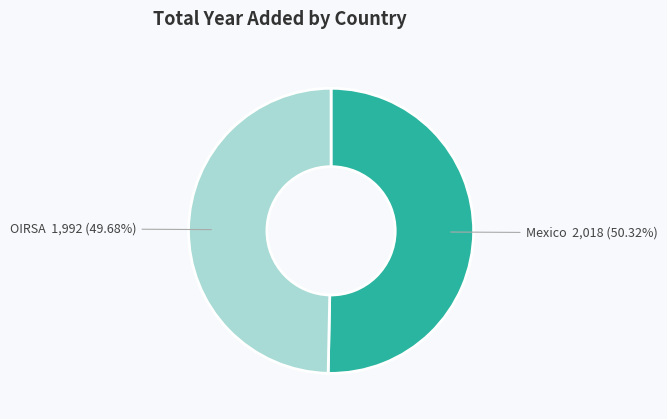

Count the number of slices in the pie.

2